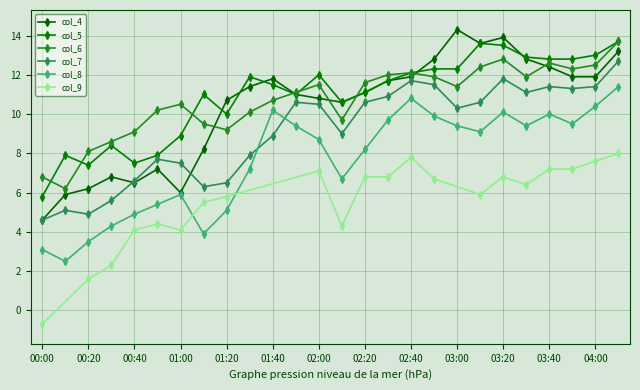

What is the sum of all col_6 values?

278.5